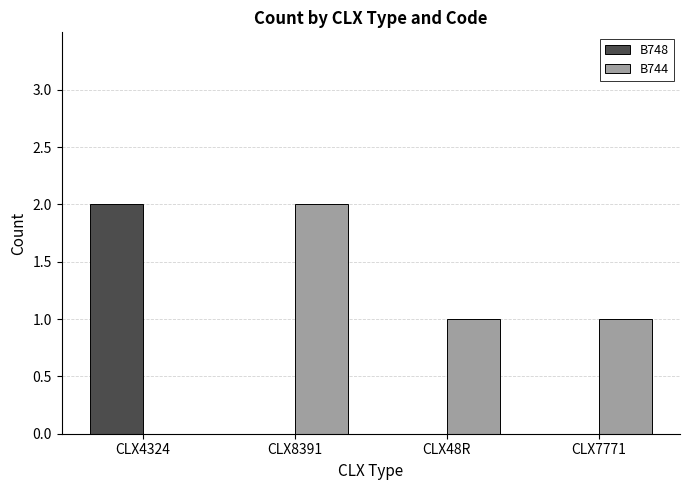

Which series changed the most between CLX4324 and CLX48R?

B748